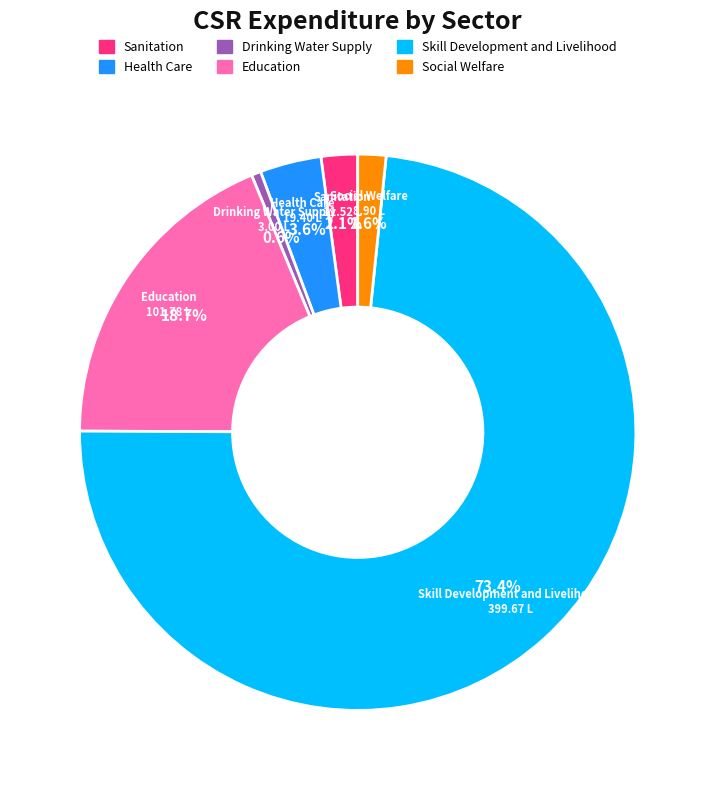

Does Skill Development and Livelihood account for over 50% of the chart?

Yes